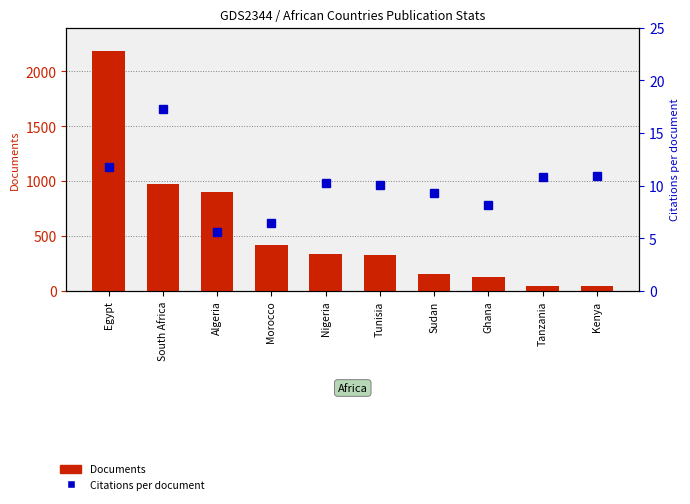

Which series has the largest total across all categories?

Documents